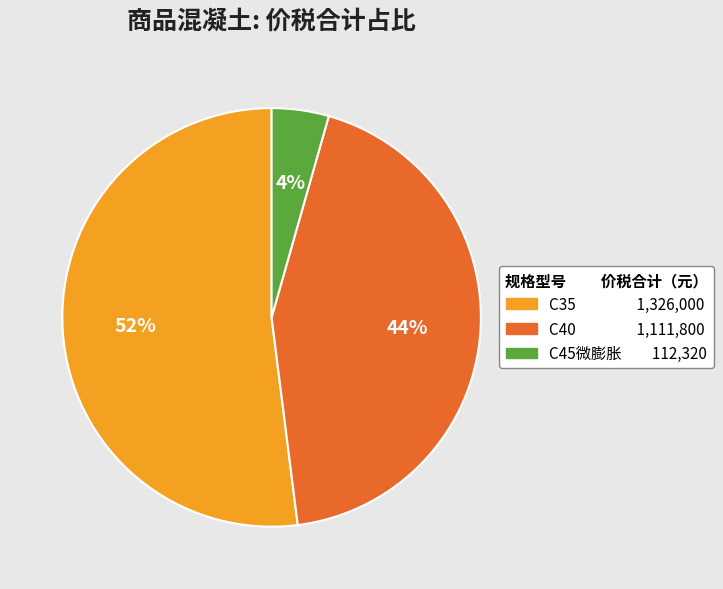

To the nearest percent, what is the difference between the largest and smallest slice percentages?

48%